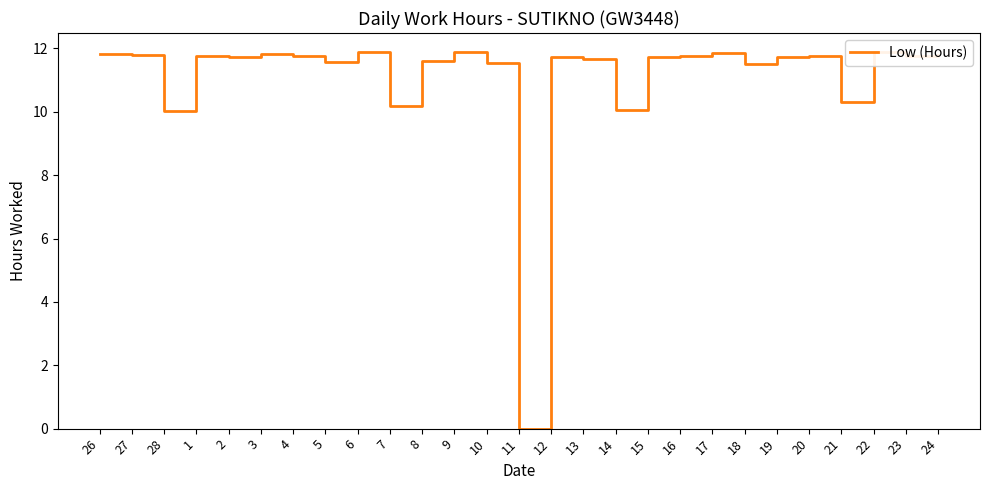

What is the difference between the maximum and minimum values?

11.9